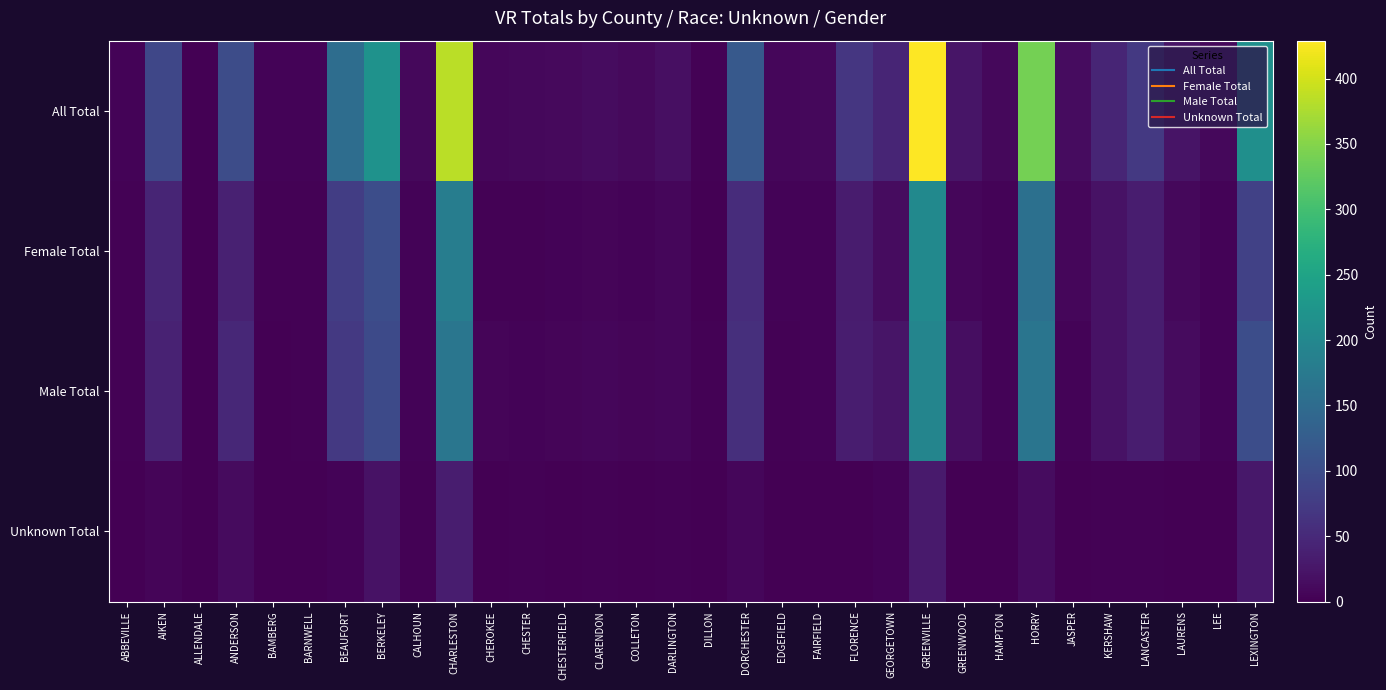

Which has a higher value, AIKEN or DORCHESTER?

DORCHESTER